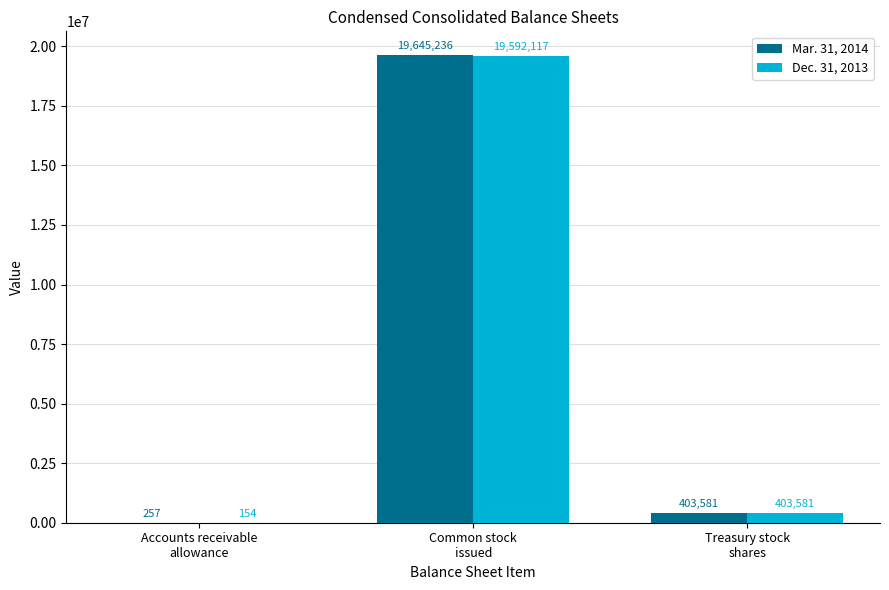

Reading left to right, what are all the values shown in this chart?

Mar. 31, 2014: 257	19645236	403581
Dec. 31, 2013: 154	19592117	403581